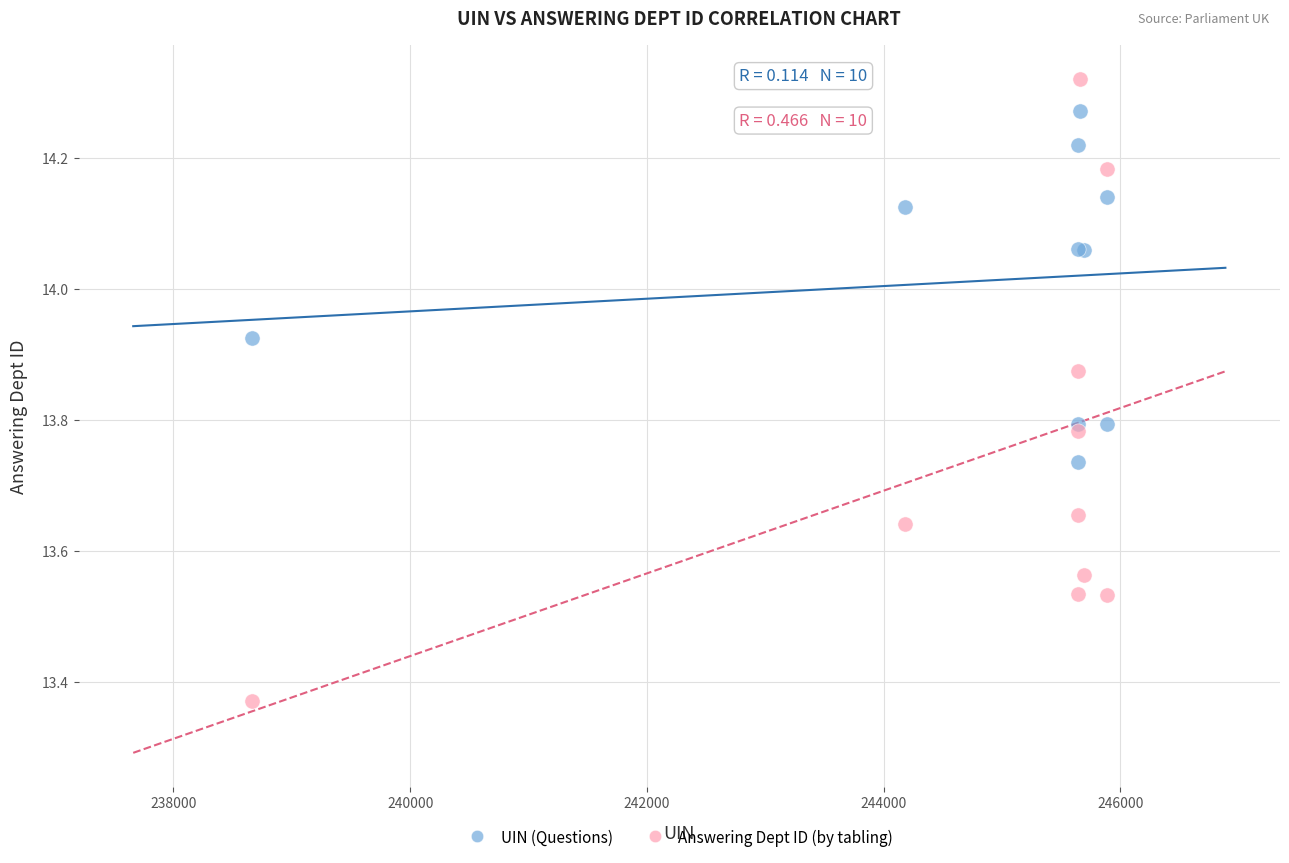

What is the X range (max minus min) for the scatter plot?

7229.0